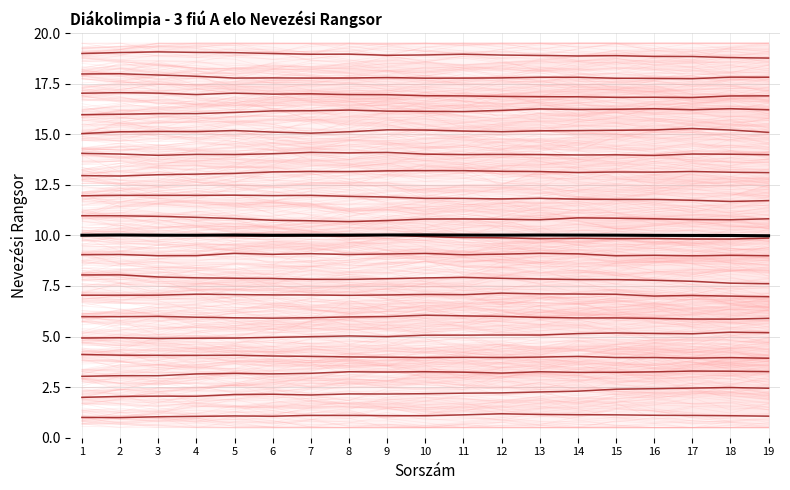

How many interior local valleys does the Participant 5 series have?

1